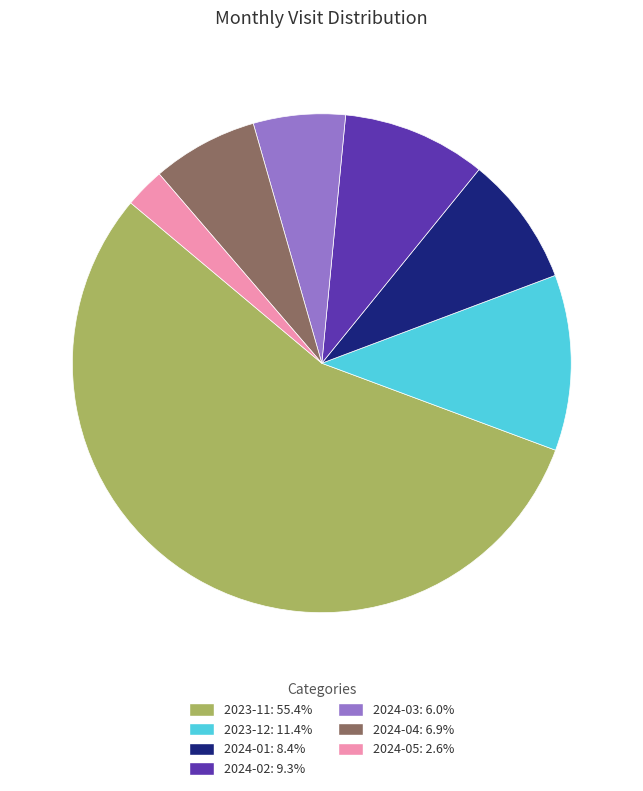

Which slice is the largest?

2023-11